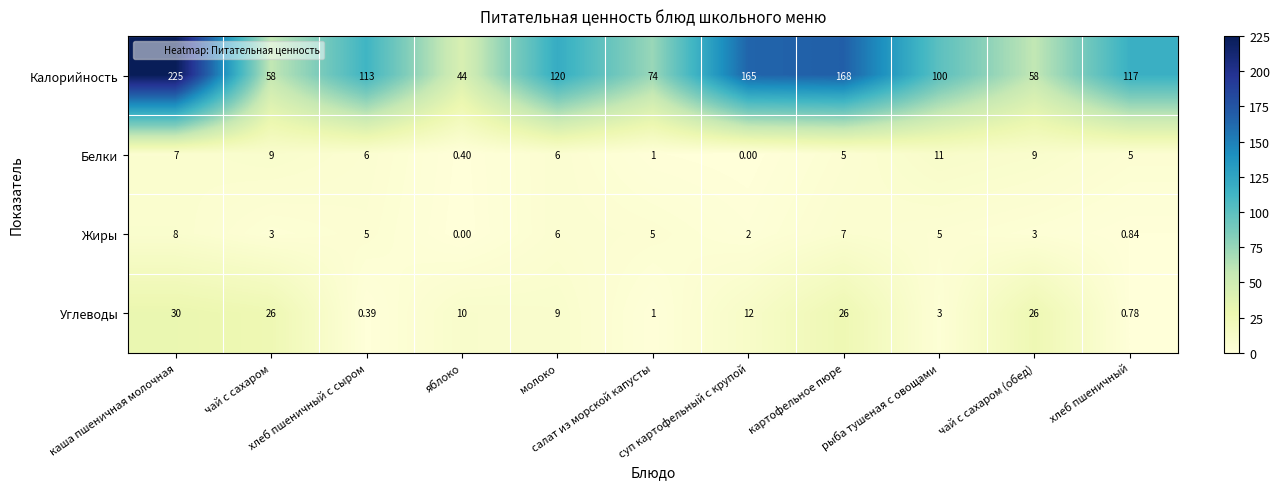

Which series has the largest range (max minus min)?

Калорийность